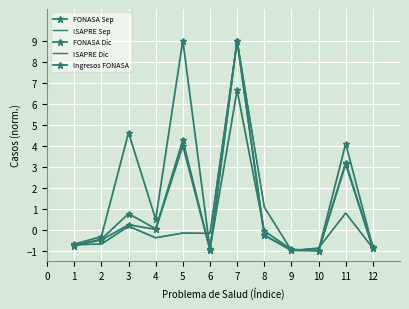

How many distinct data groups are displayed?

5